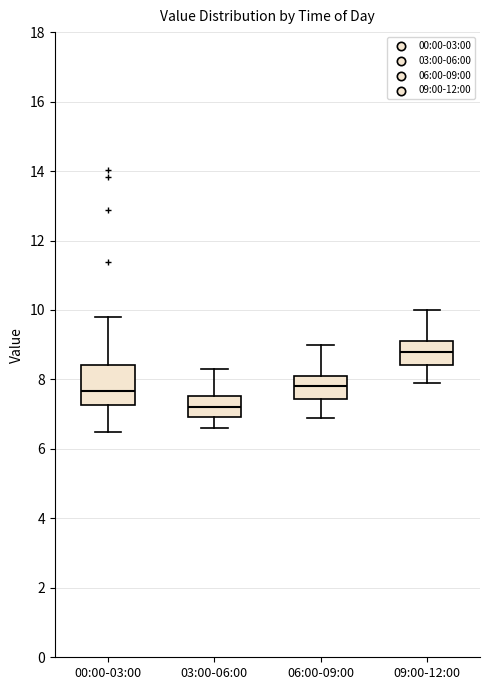

Where is the lower edge of the box for 06:00-09:00 on the y-axis? The values are not printed on the chart, so give them approximately, as read against the axis.

7.4